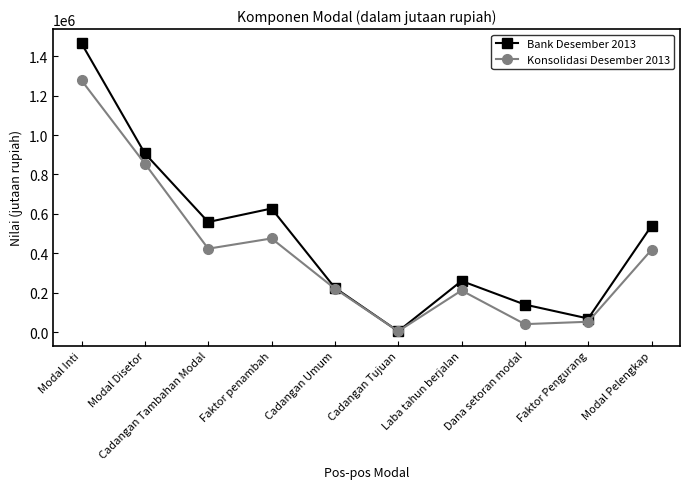

At Modal Inti, list the series in order from smallest to largest.

Konsolidasi Desember 2013, Bank Desember 2013